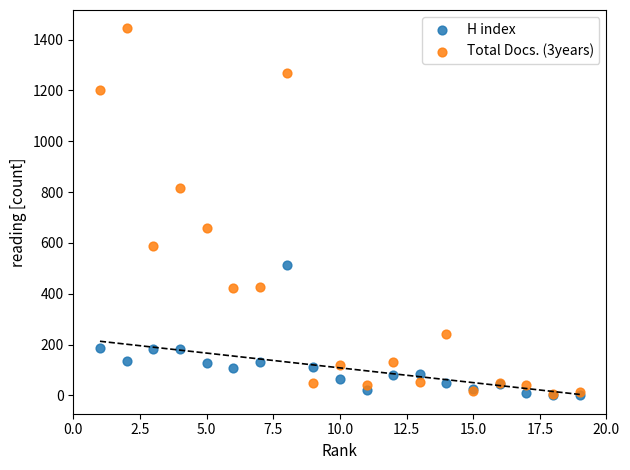

What are all the series names shown in the legend?

H index, Total Docs. (3years)